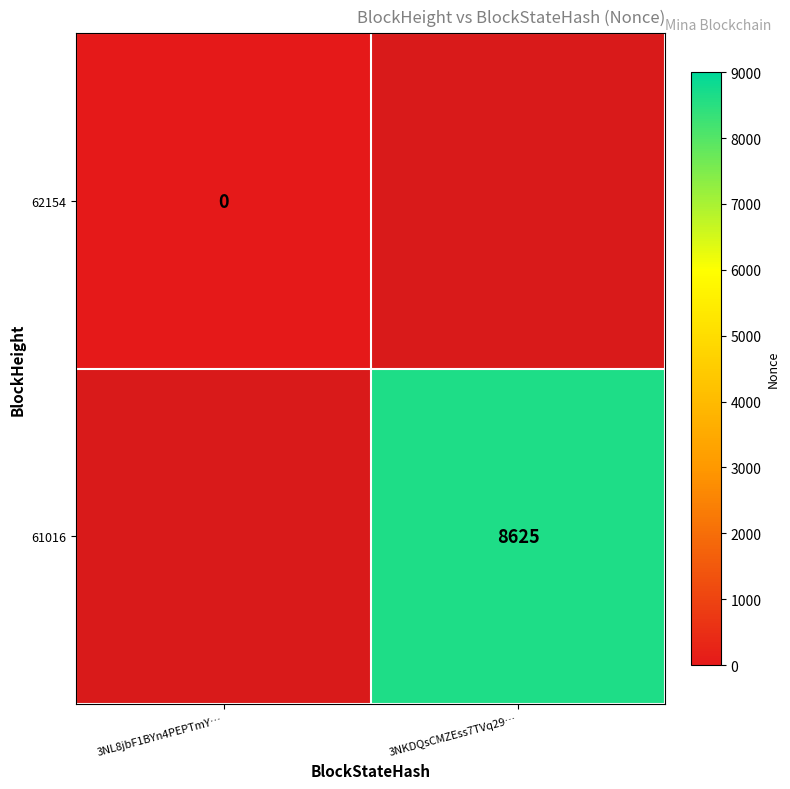

Which has a higher value, 3NKDQsCMZEss7TVq29… or 3NL8jbF1BYn4PEPTmY…?

3NL8jbF1BYn4PEPTmY…